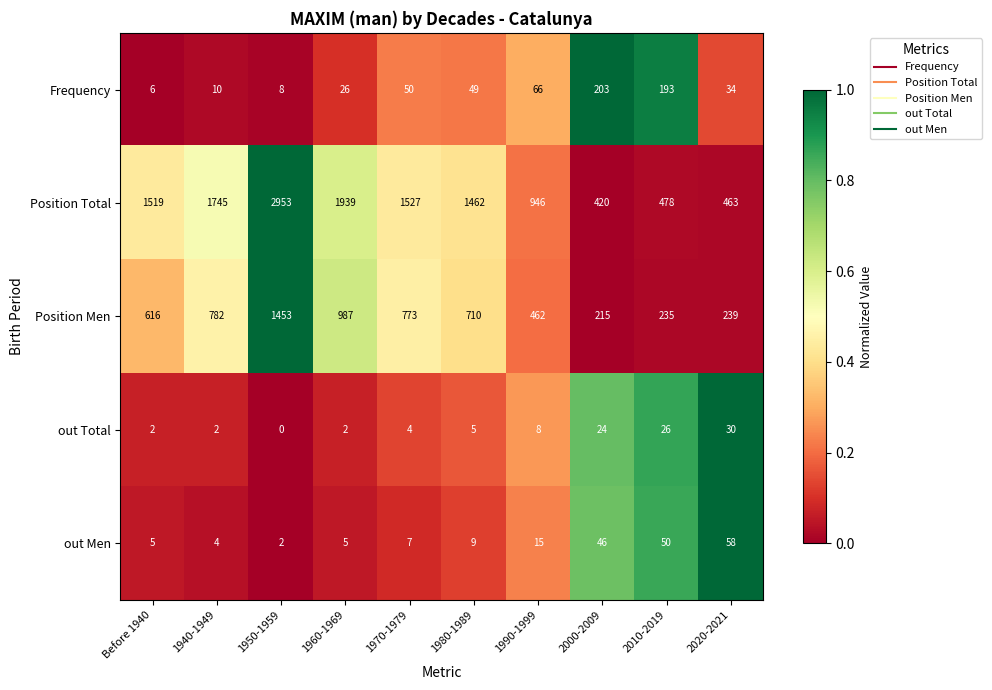

What is the difference between the out Men values at Before 1940 and 2010-2019?

45